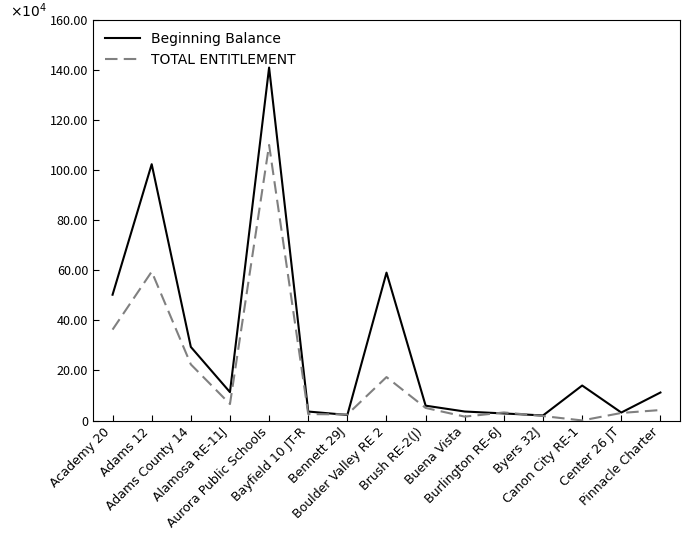

Which series has the largest range (max minus min)?

Beginning Balance